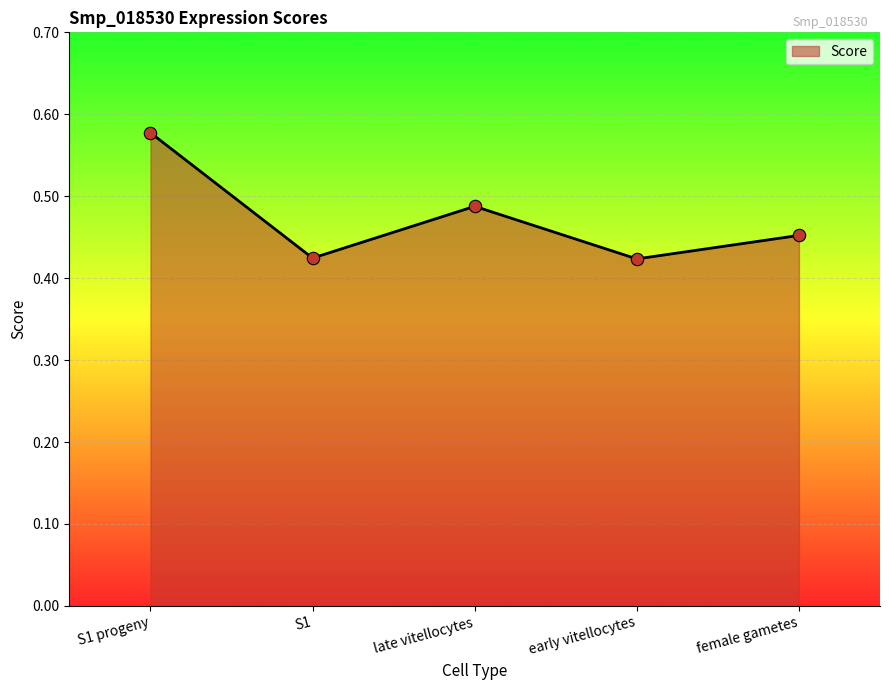

Between S1 progeny and S1, which is larger?

S1 progeny